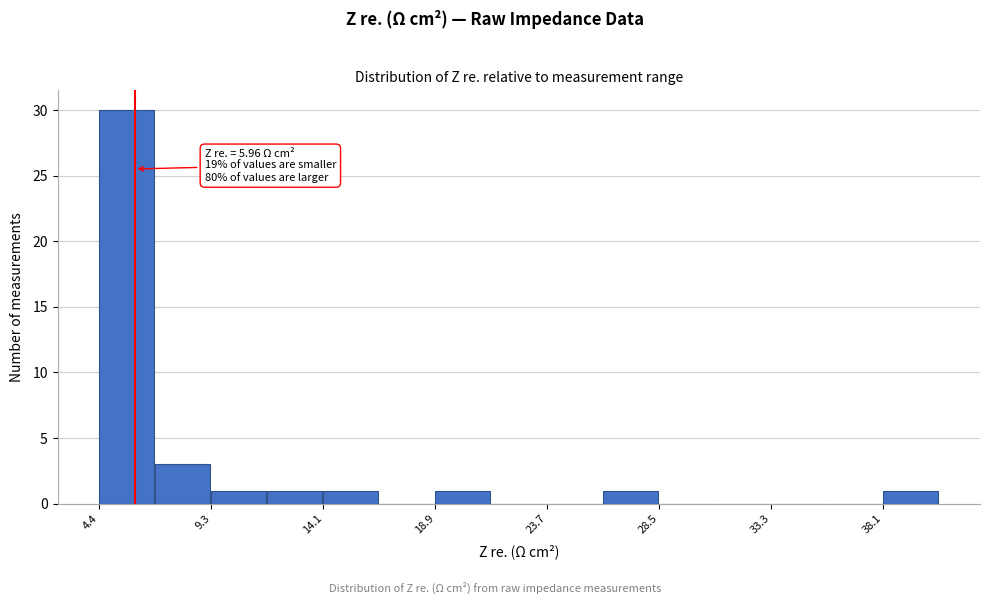

Which range on the x-axis has the tallest bar?

4.5 to 7.0